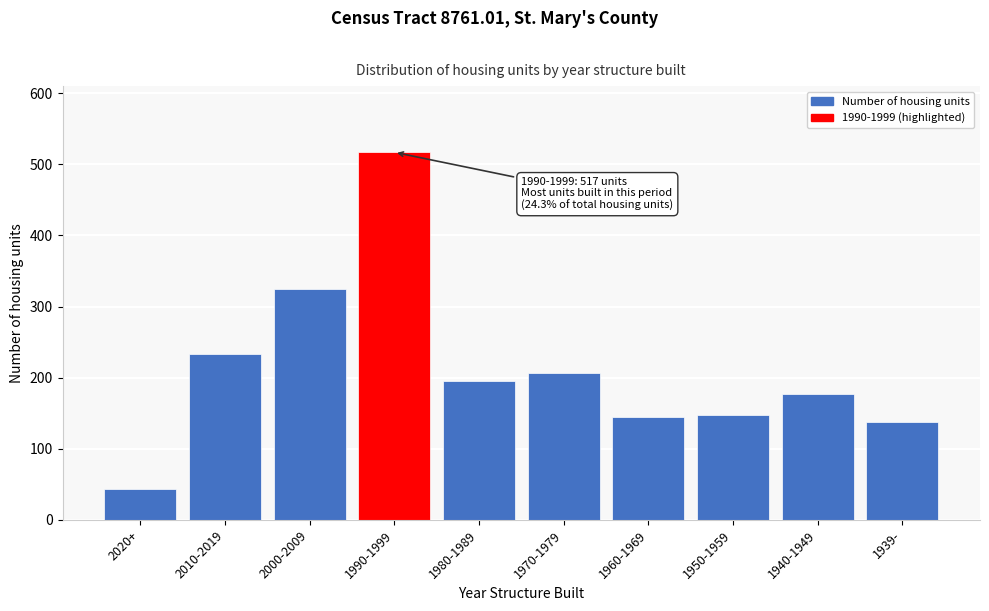

Is it true that the value at 1960-1969 is 145?

True